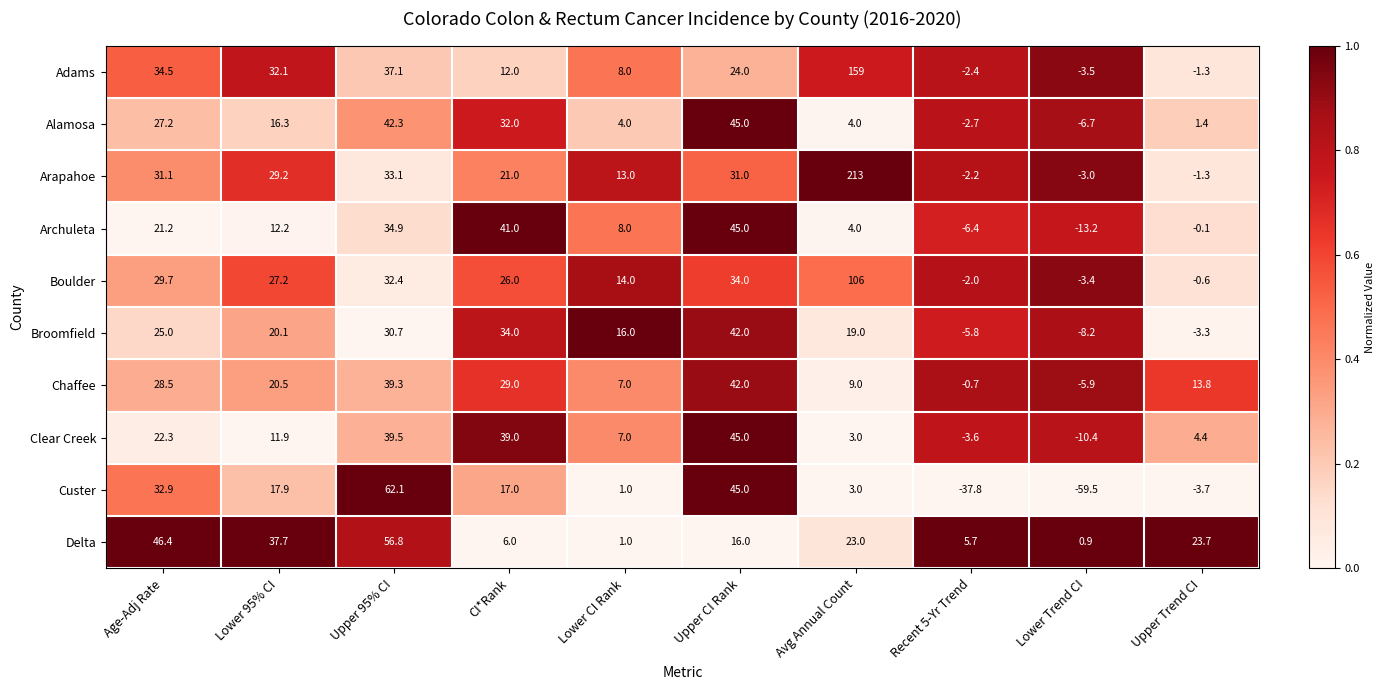

What is the total value across all series at Lower Trend CI?

-112.9